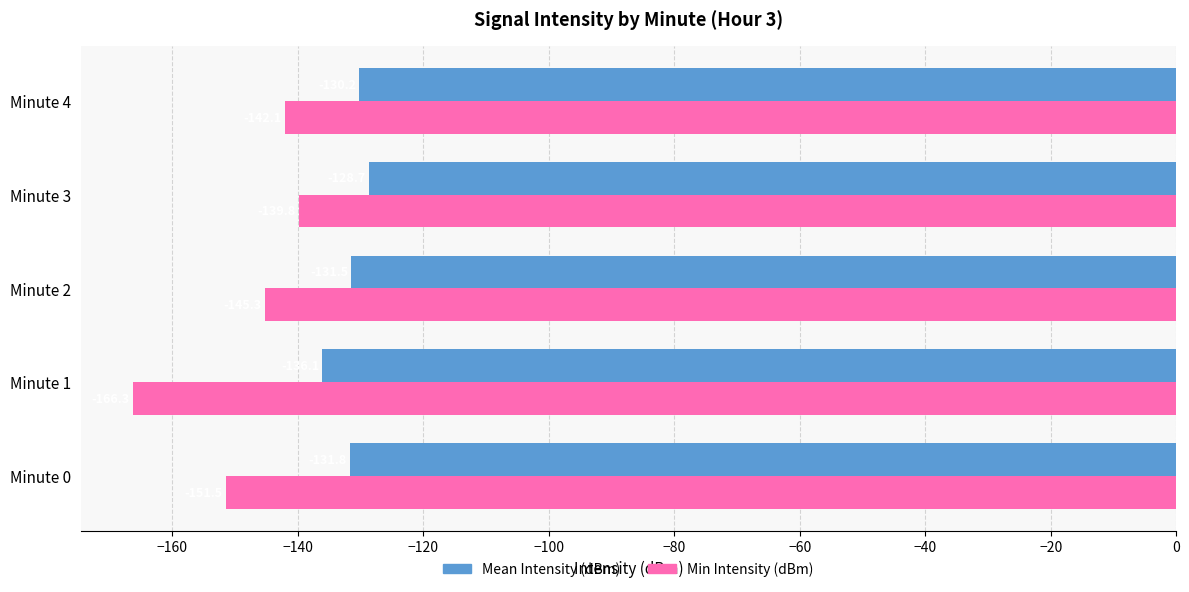

At which category is the sum across all series the highest?

Minute 3